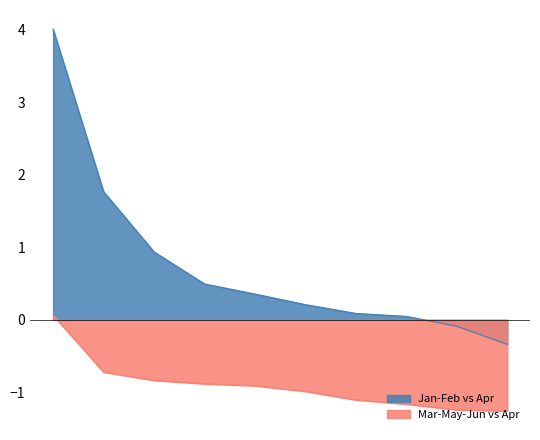

True or false: Apr and May intersect in this chart.

False